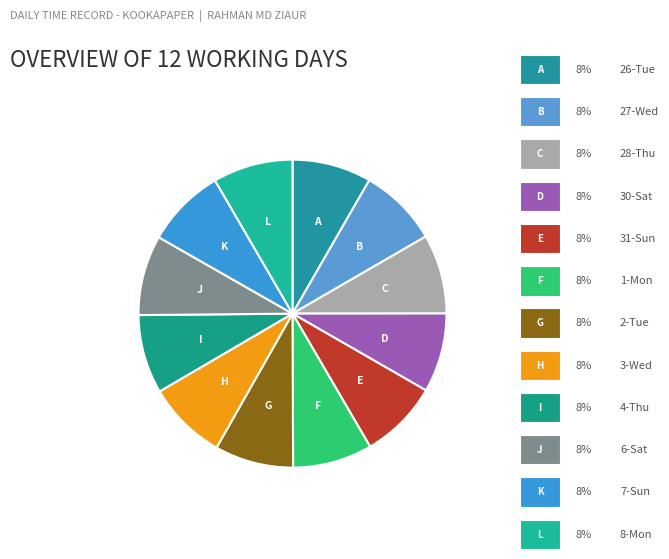

Does any single category account for the majority?

No